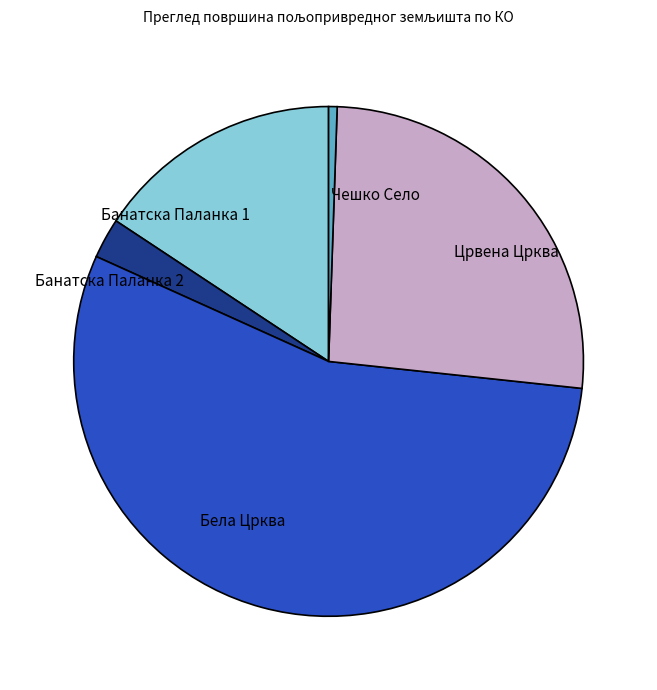

How many slices are in this pie chart?

5